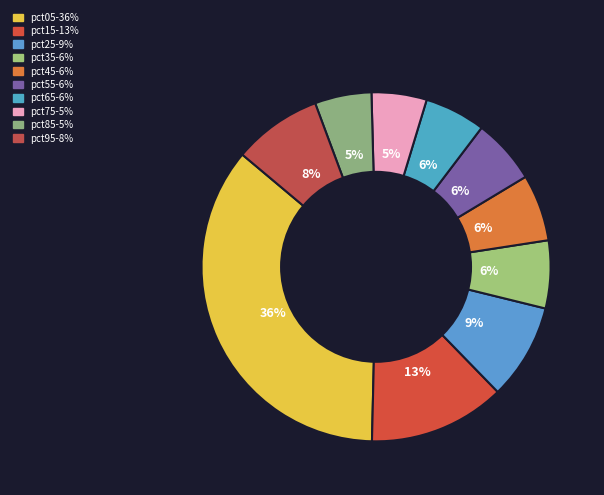

What percentage do pct75 and pct65 together represent?

10.8%